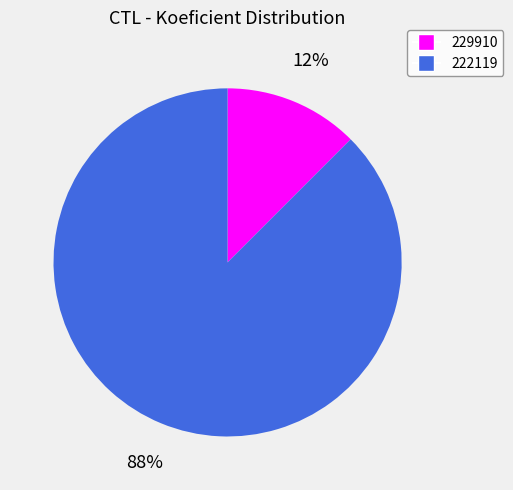

Do 222119 and 229910 together represent more than half of the pie?

Yes